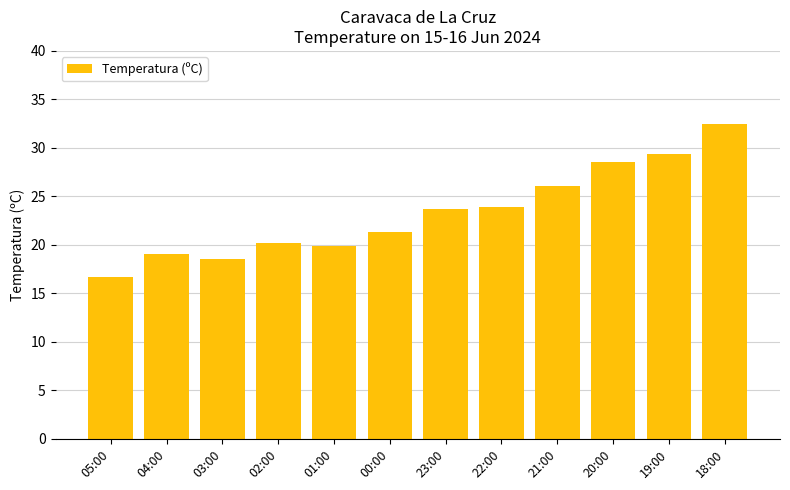

Reading left to right, transcribe all the data shown in this chart.

16.7	19.1	18.5	20.2	19.9	21.3	23.7	23.9	26.1	28.6	29.4	32.5